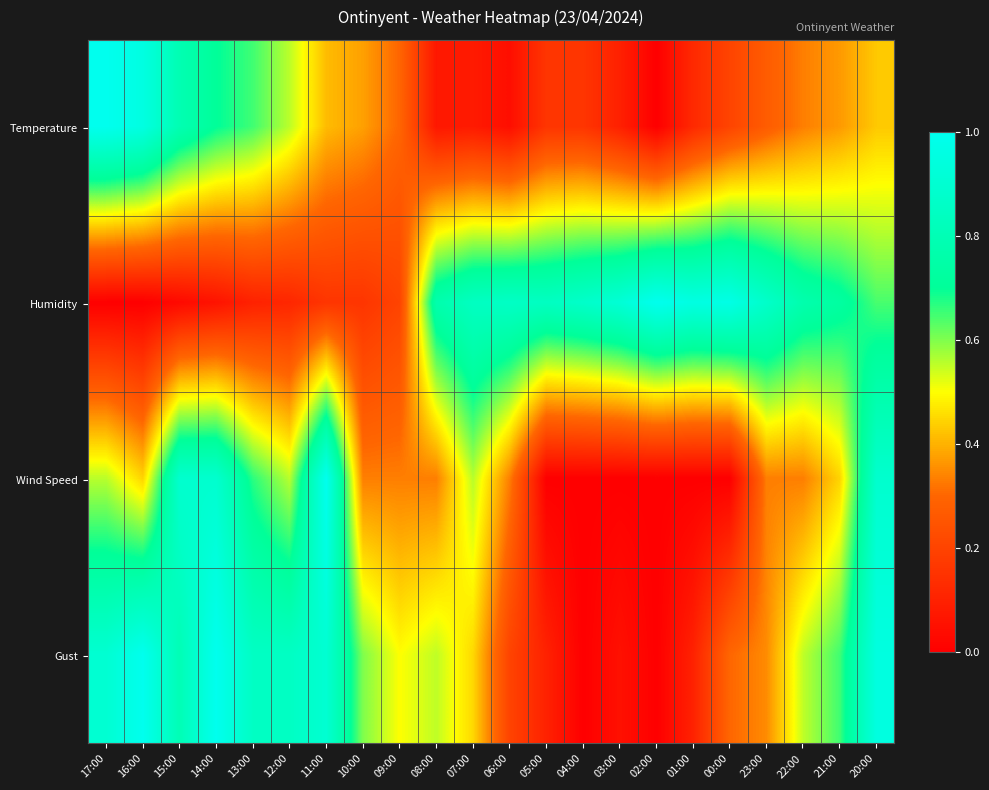

At which category is the sum across all series the highest?

20:00